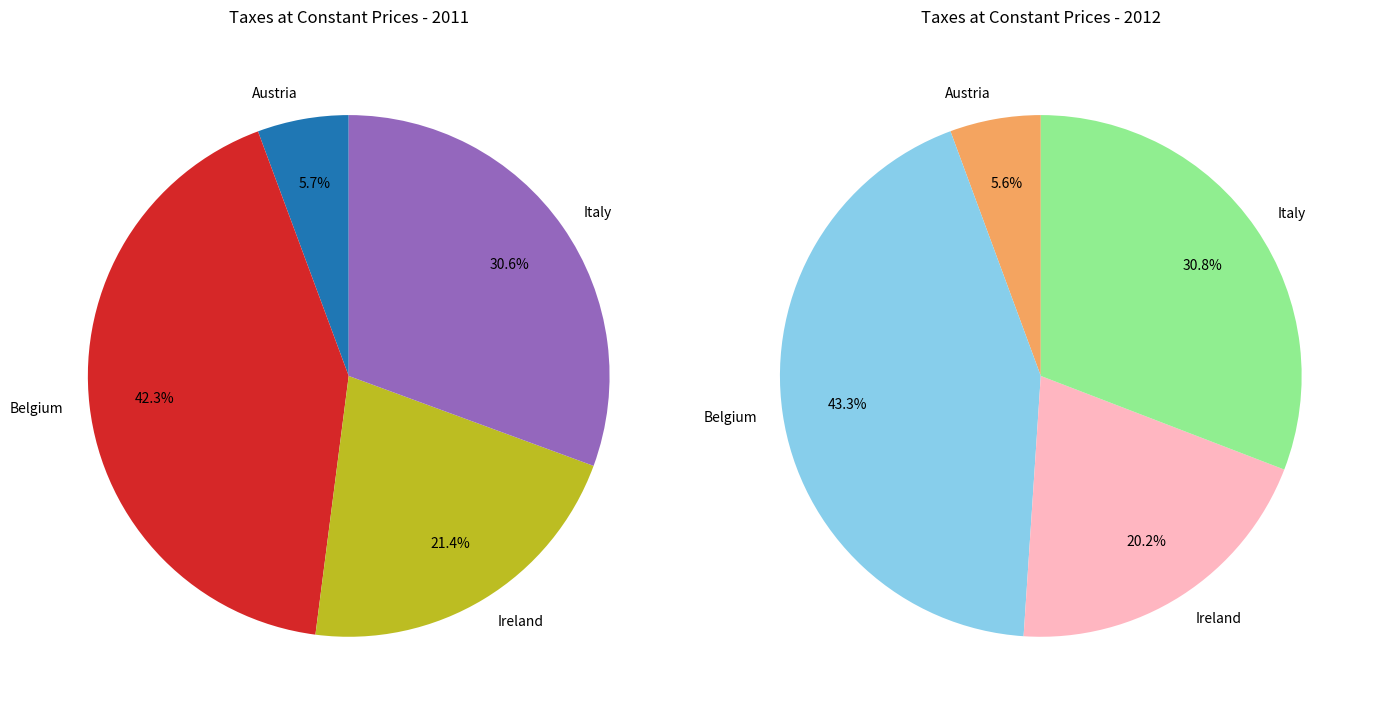

What portion of the pie excludes Austria?

94.3%